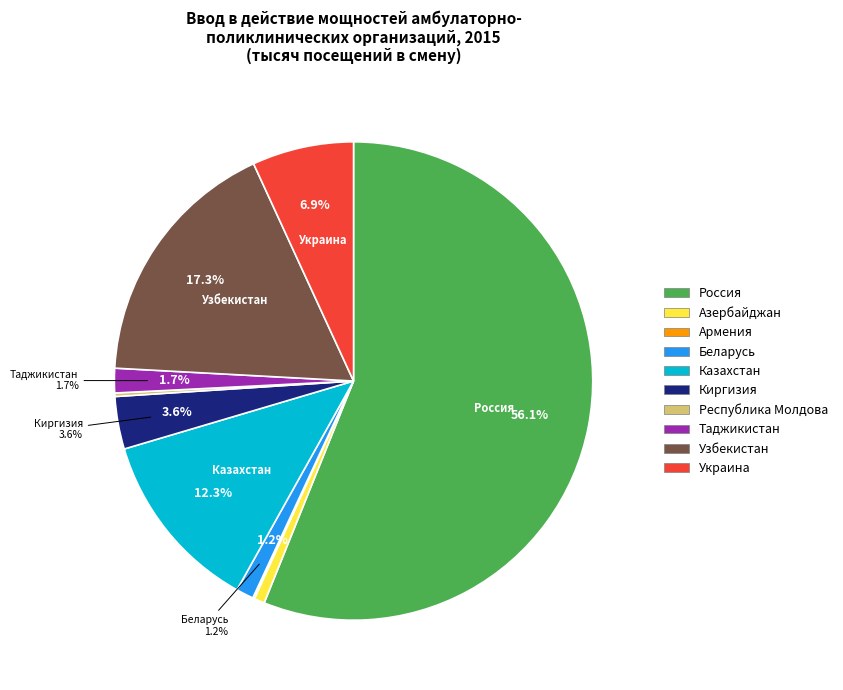

Which category has the biggest portion of the pie?

Россия